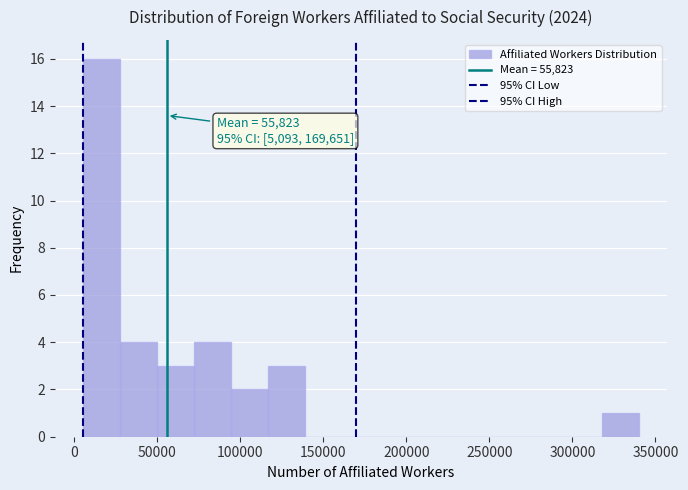

Over which range of the x-axis is the bar tallest?

5000 to 25000